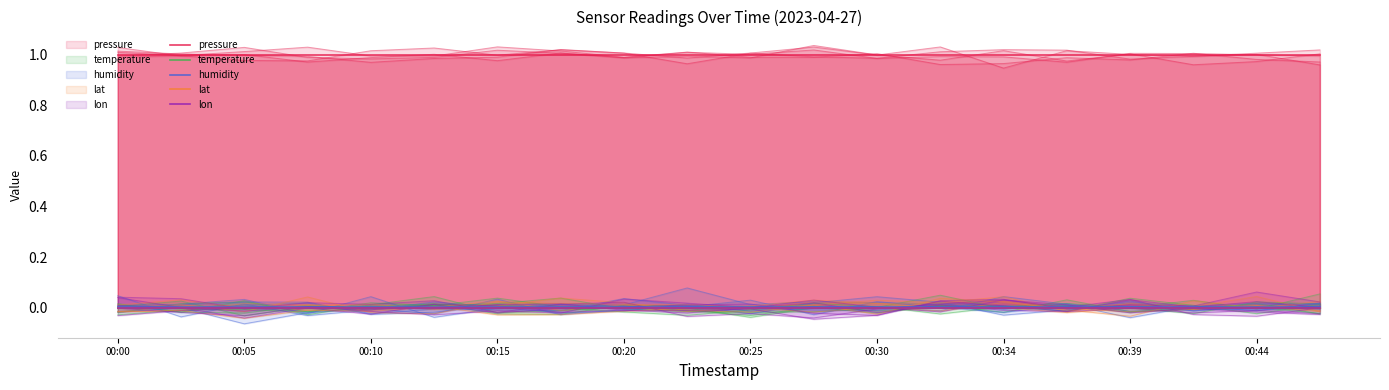

True or false: lon has more than 0 interior local peaks.

False